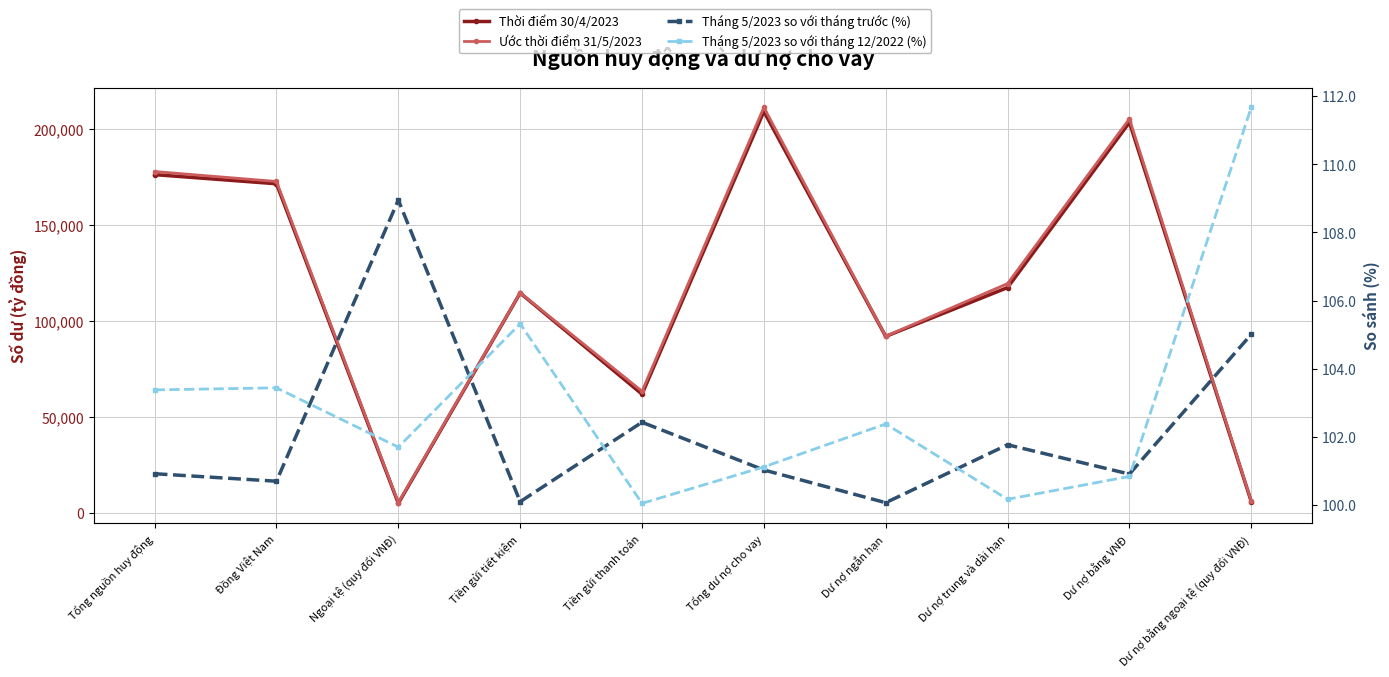

Is it true that Tháng 5/2023 so với tháng trước (%) equals 152.5 at Đồng Việt Nam?

False